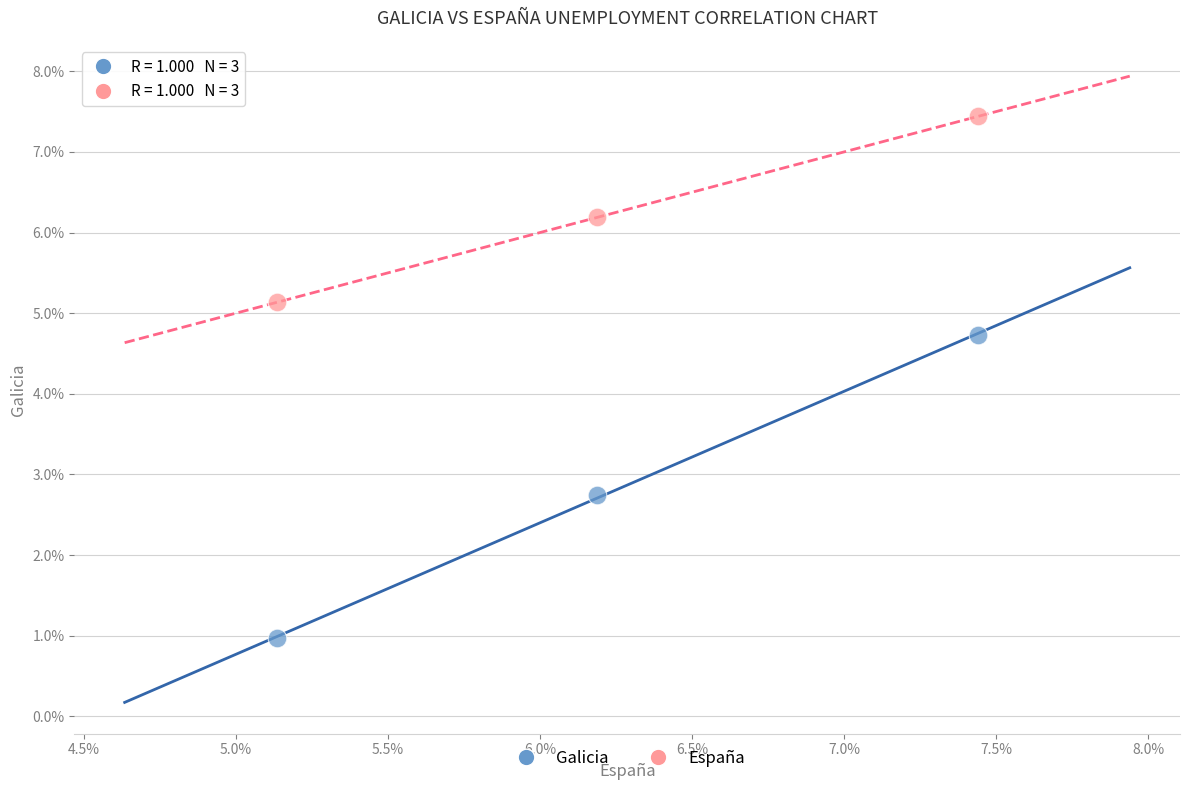

Across all data points, what is the average X value?

6.3